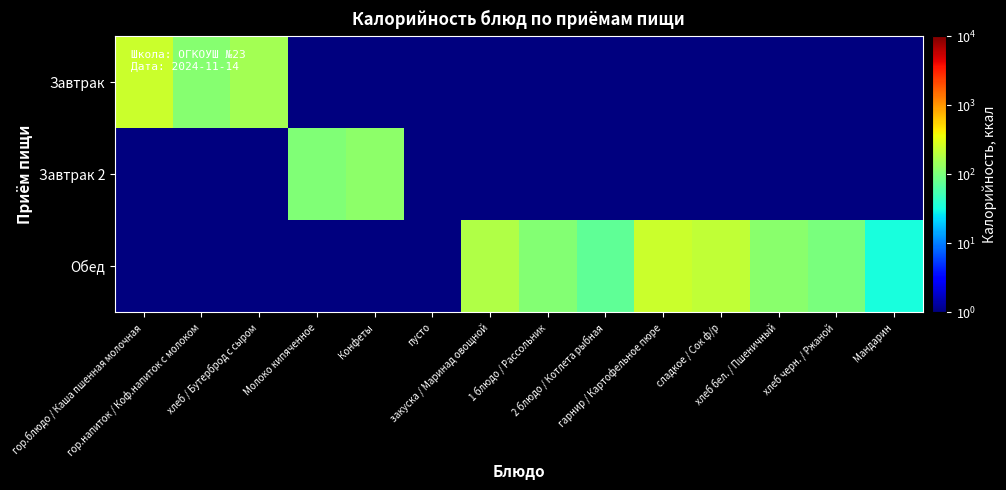

Reading left to right, transcribe all the data shown in this chart.

Завтрак: гор.блюдо / Каша пшенная молочная=239.6	гор.напиток / Коф.напиток с молоком=115.0	хлеб / Бутерброд с сыром=157.0	Молоко кипяченное=0.5	Конфеты=0.5	пусто=0.5	закуска / Маринад овощной=0.5	1 блюдо / Рассольник=0.5	2 блюдо / Котлета рыбная=0.5	гарнир / Картофельное пюре=0.5	сладкое / Сок ф/р=0.5	хлеб бел. / Пшеничный=0.5	хлеб черн. / Ржаной=0.5	Мандарин=0.5
Завтрак 2: гор.блюдо / Каша пшенная молочная=0.5	гор.напиток / Коф.напиток с молоком=0.5	хлеб / Бутерброд с сыром=0.5	Молоко кипяченное=107.0	Конфеты=124.0	пусто=0.5	закуска / Маринад овощной=0.5	1 блюдо / Рассольник=0.5	2 блюдо / Котлета рыбная=0.5	гарнир / Картофельное пюре=0.5	сладкое / Сок ф/р=0.5	хлеб бел. / Пшеничный=0.5	хлеб черн. / Ржаной=0.5	Мандарин=0.5
Обед: гор.блюдо / Каша пшенная молочная=0.5	гор.напиток / Коф.напиток с молоком=0.5	хлеб / Бутерброд с сыром=0.5	Молоко кипяченное=0.5	Конфеты=0.5	пусто=0.5	закуска / Маринад овощной=179.0	1 блюдо / Рассольник=109.5	2 блюдо / Котлета рыбная=74.0	гарнир / Картофельное пюре=242.0	сладкое / Сок ф/р=220.0	хлеб бел. / Пшеничный=117.0	хлеб черн. / Ржаной=99.0	Мандарин=33.0